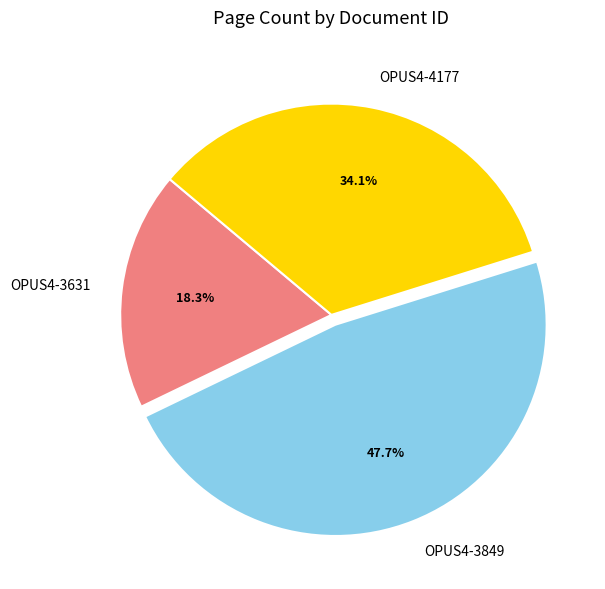

What is the total percentage of OPUS4-3849 and OPUS4-3631?

65.9%